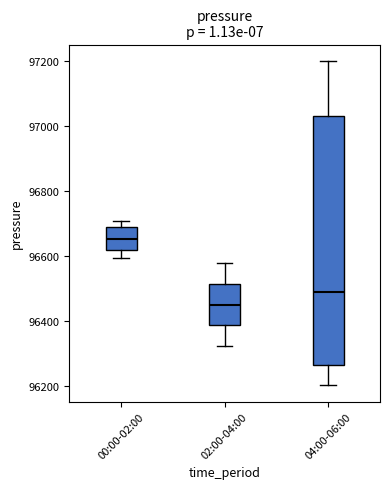

Which box has the highest median line?

00:00-02:00